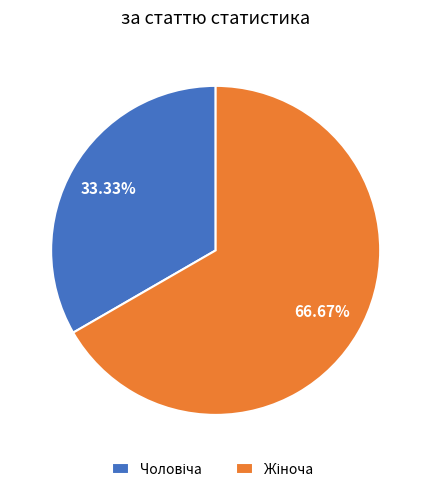

Do Жіноча and Чоловіча together represent more than half of the pie?

Yes